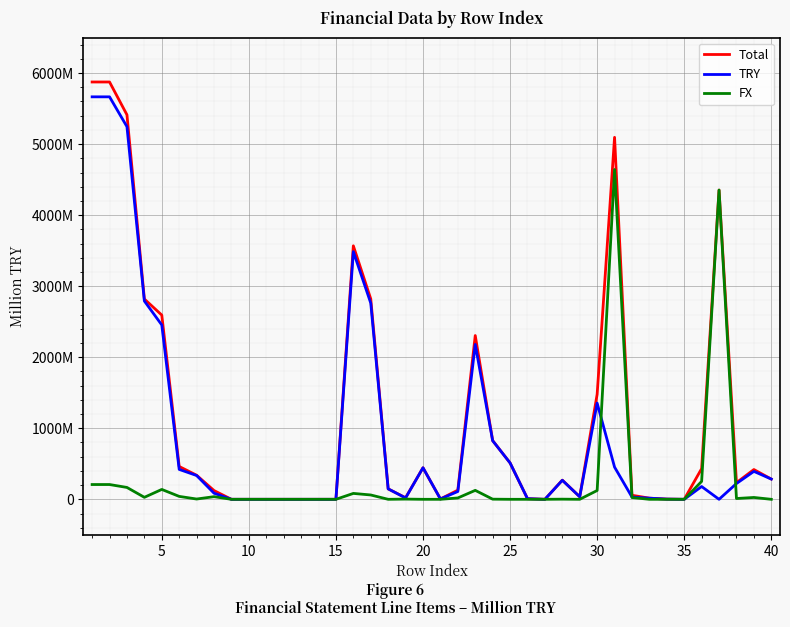

What are all the series names shown in the legend?

Total, TRY, FX